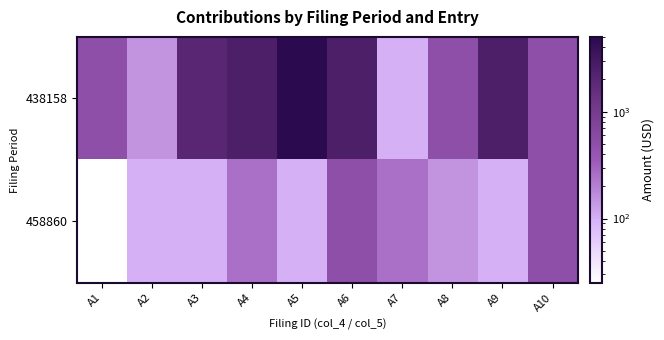

Rank the categories by 458860 value from lowest to highest.

A1, A2, A3, A5, A9, A8, A4, A7, A6, A10